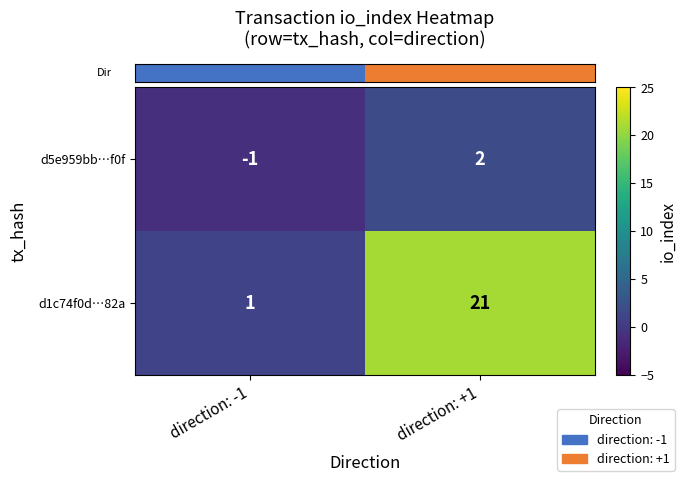

What is the spread (max minus min) of values at direction: +1?

19